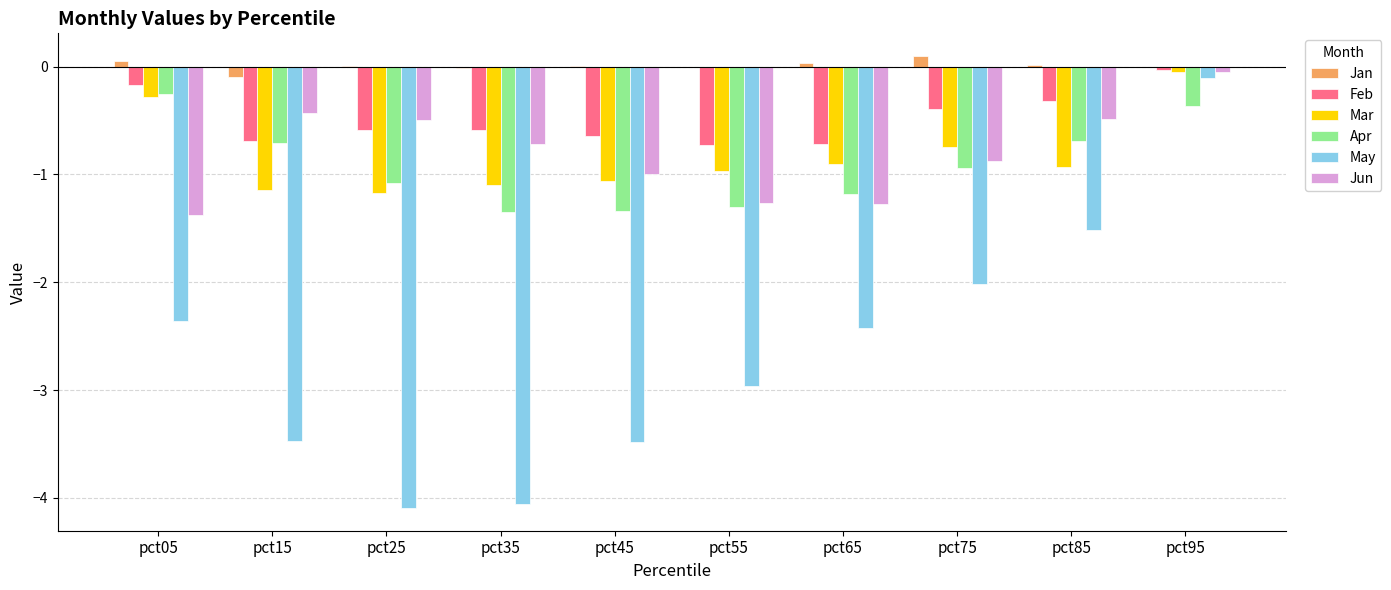

What is the sum of all Mar values?

-8.3